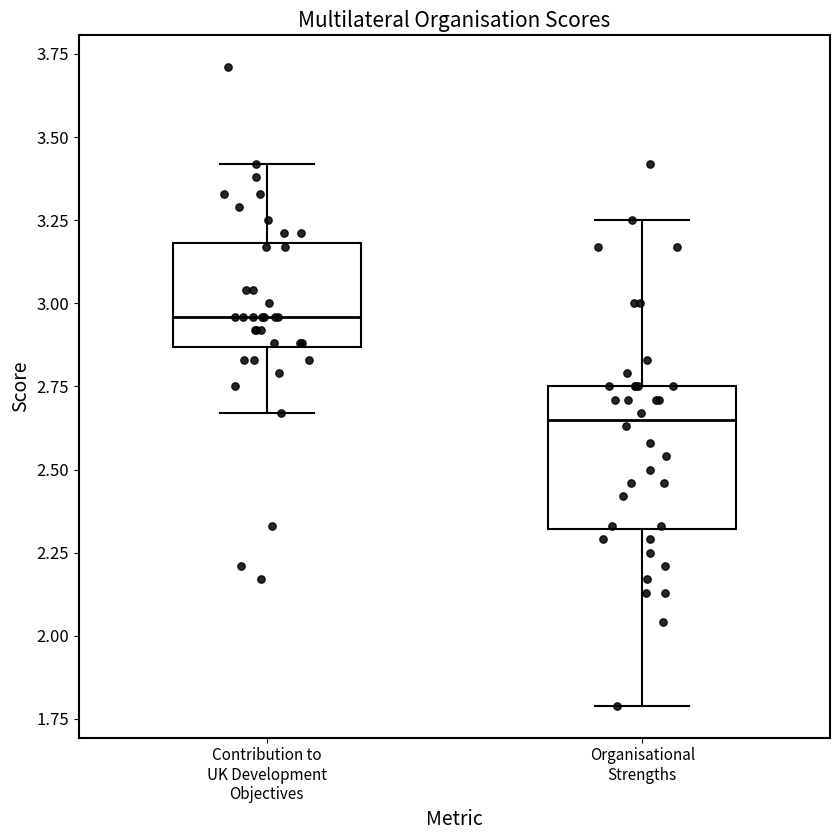

Comparing the boxes themselves (not the whiskers), which one is the tallest?

Organisational Strengths